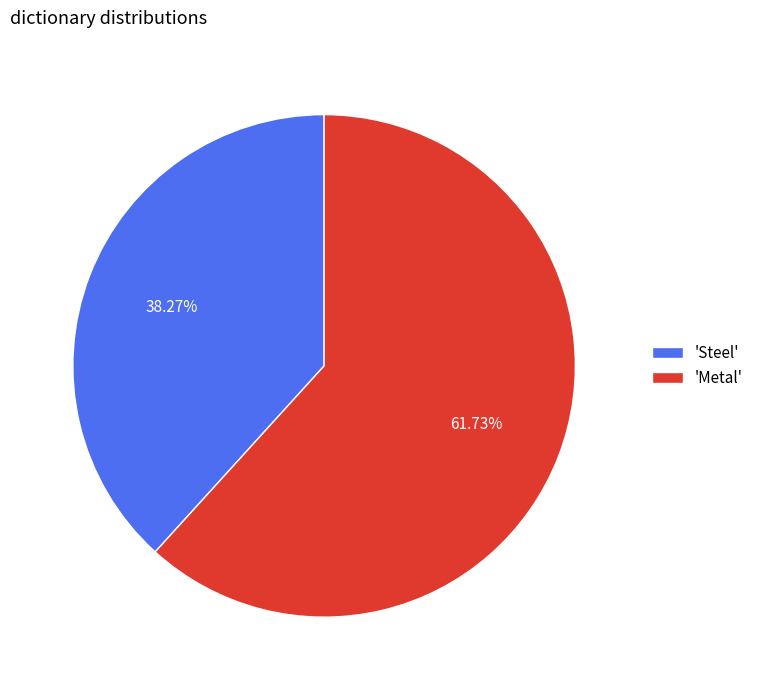

How many slices are in this pie chart?

2